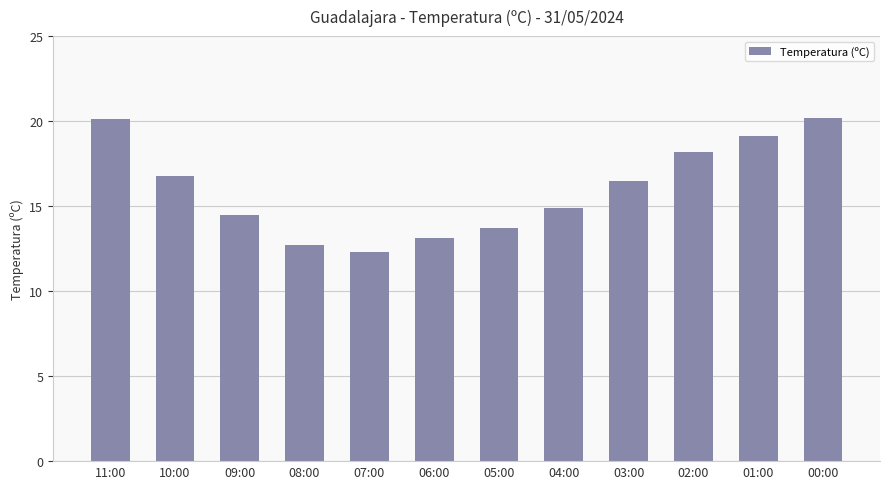

What is the smallest value displayed?

12.3